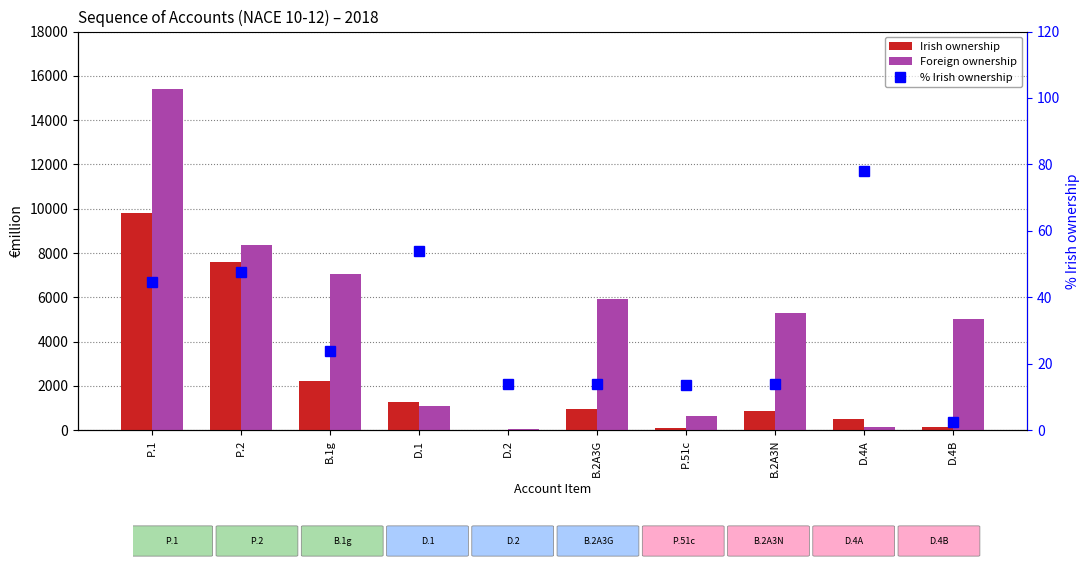

What is the sum of the % Irish ownership values at B.2A3N and D.4A?

91.8